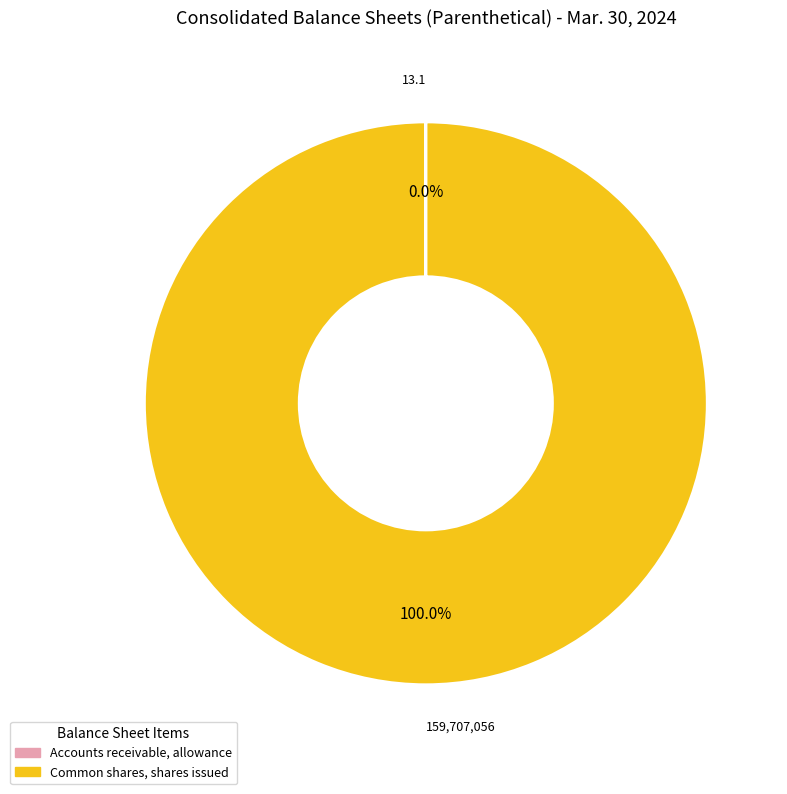

Is there any slice that represents more than half of the pie?

Yes